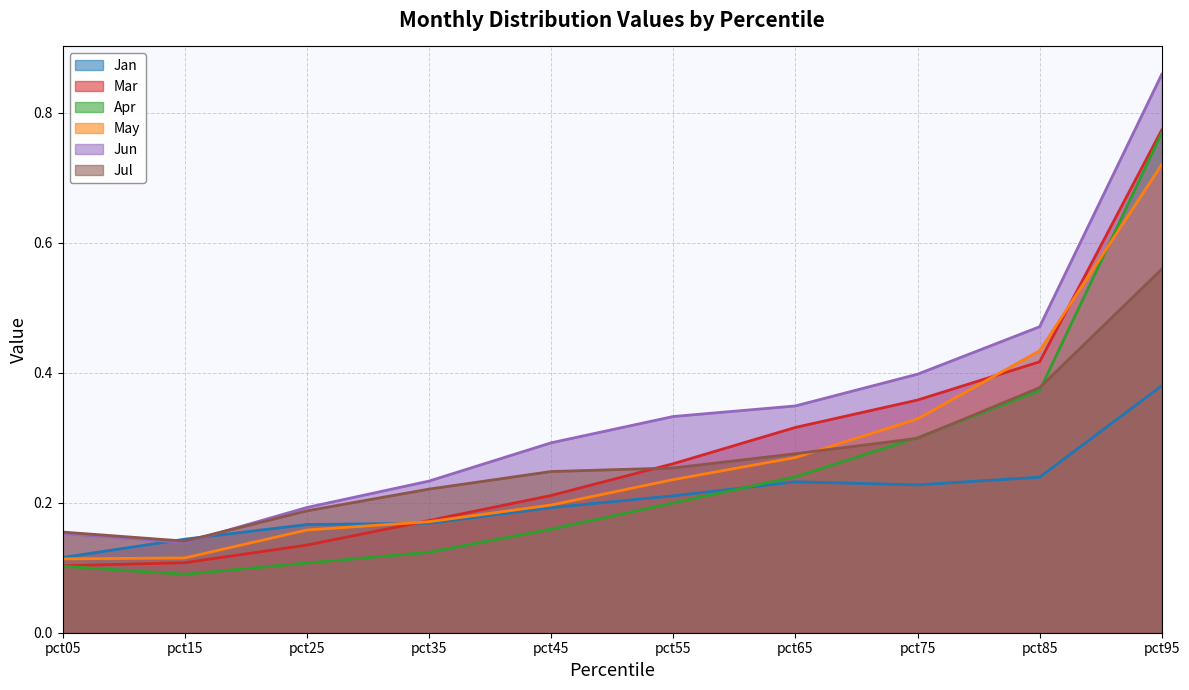

Between which two adjacent categories do Jul and Jun first intersect?

pct15 and pct25